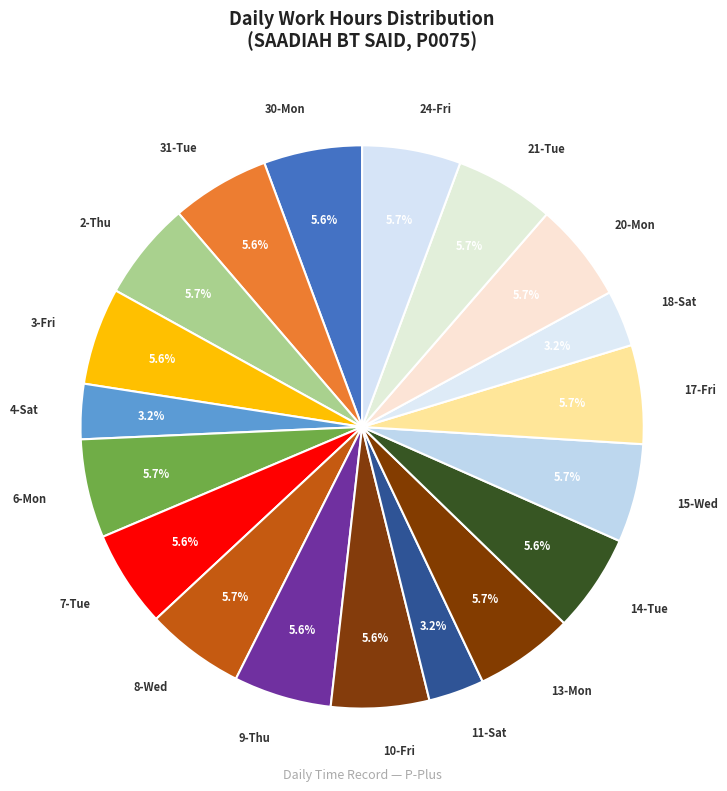

Does 17-Fri account for over 50% of the chart?

No